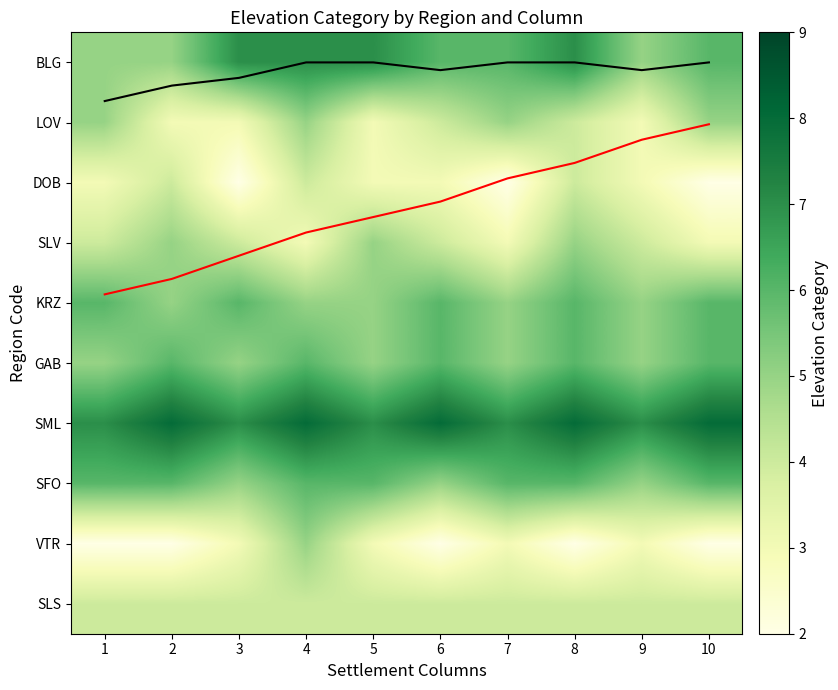

List the labels in order of KRZ value, largest first.

1, 3, 6, 8, 10, 2, 4, 5, 7, 9